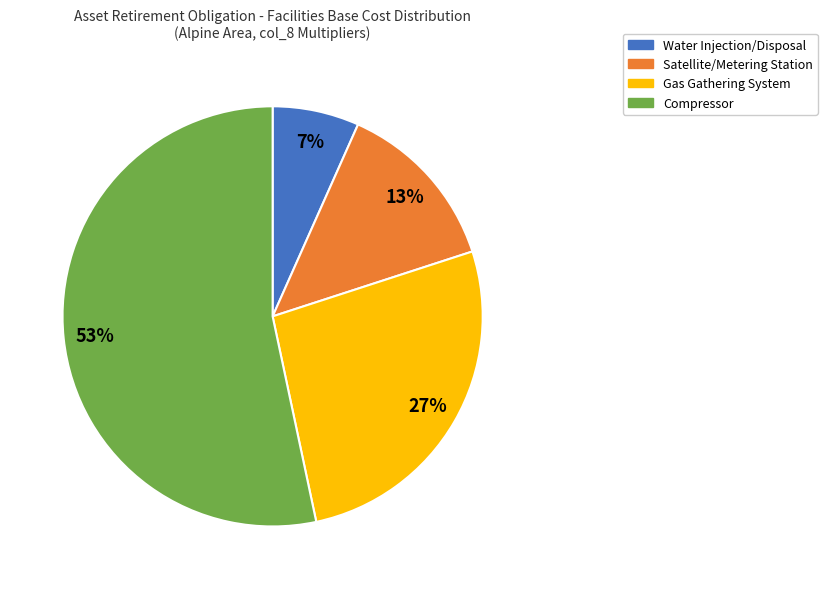

Combined, do Water Injection/Disposal and Compressor account for over 50%?

Yes